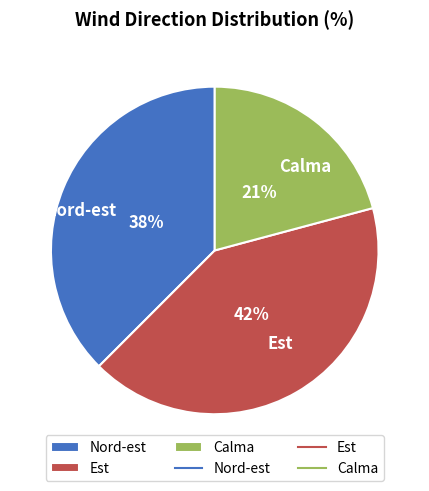

To the nearest percent, what percentage of the pie is Calma?

21%